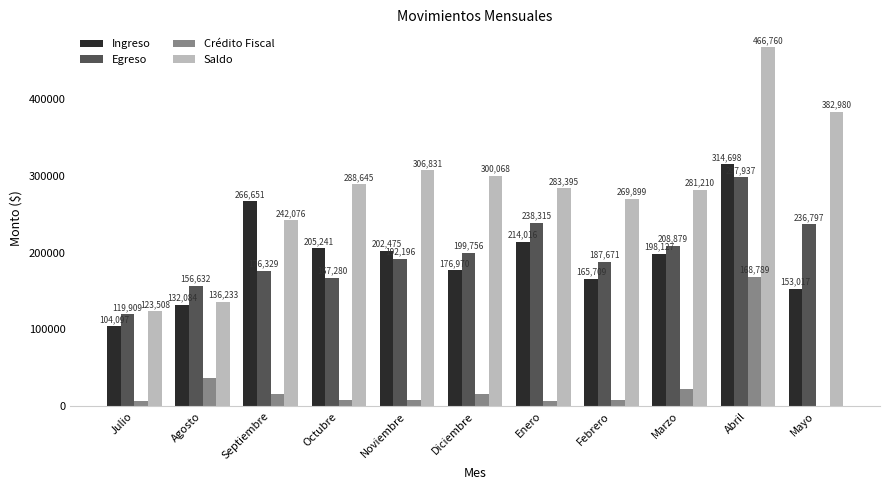

Does the chart contain stacked bars?

No